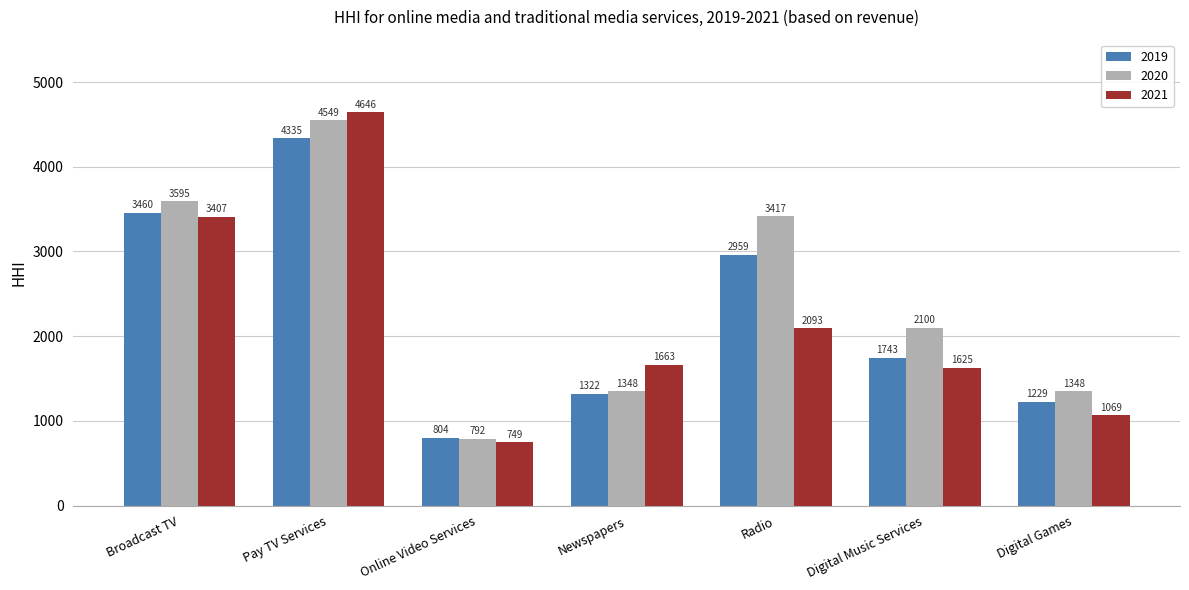

Are the bars horizontal?

No